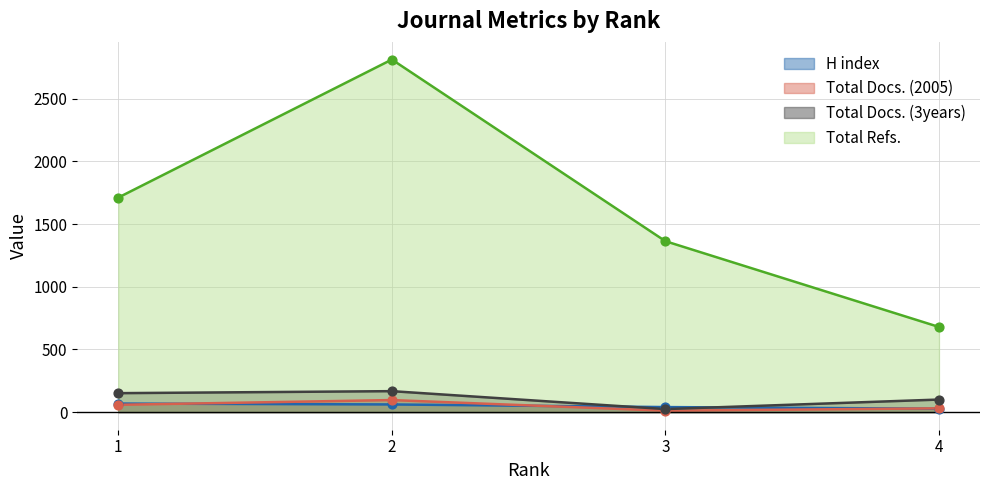

Which series reaches the minimum Y coordinate?

Total Docs. (2005)